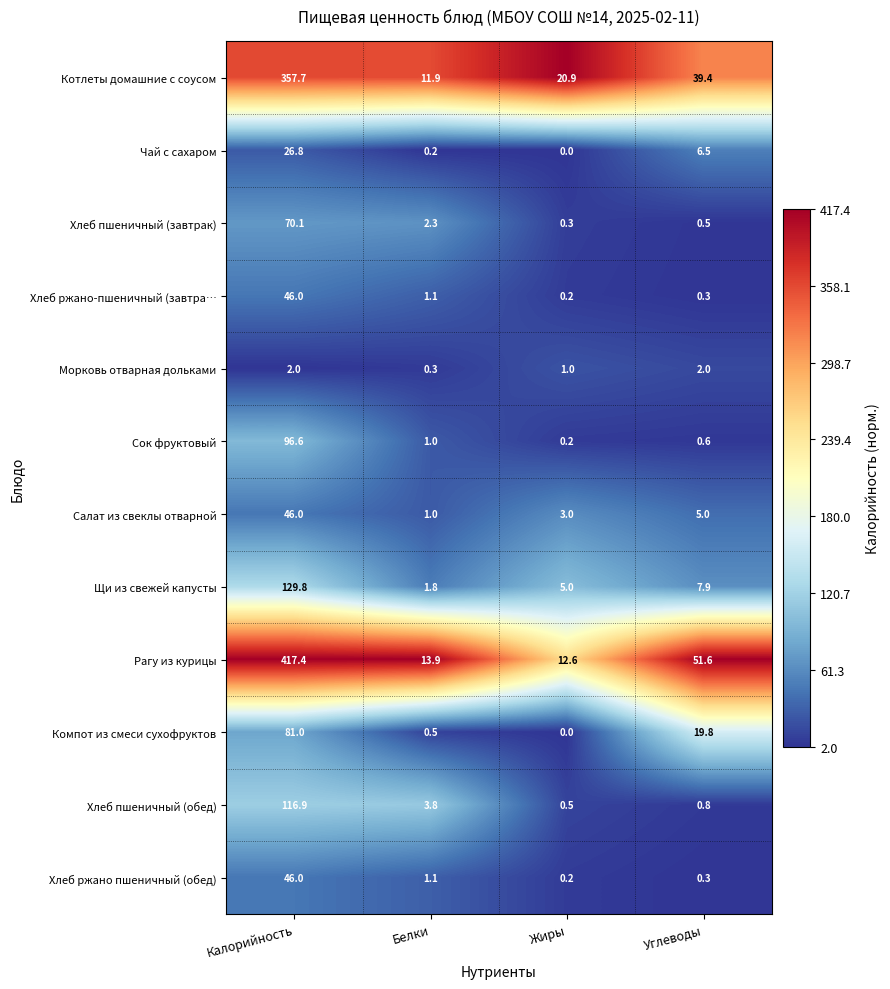

Which series has the largest total across all categories?

Рагу из курицы